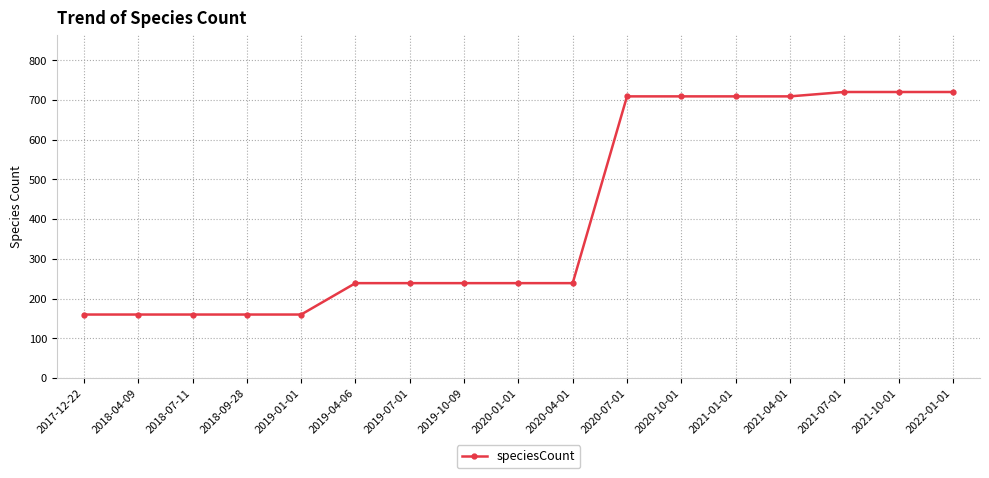

Read the value at 2021-01-01, to the nearest 50.

700